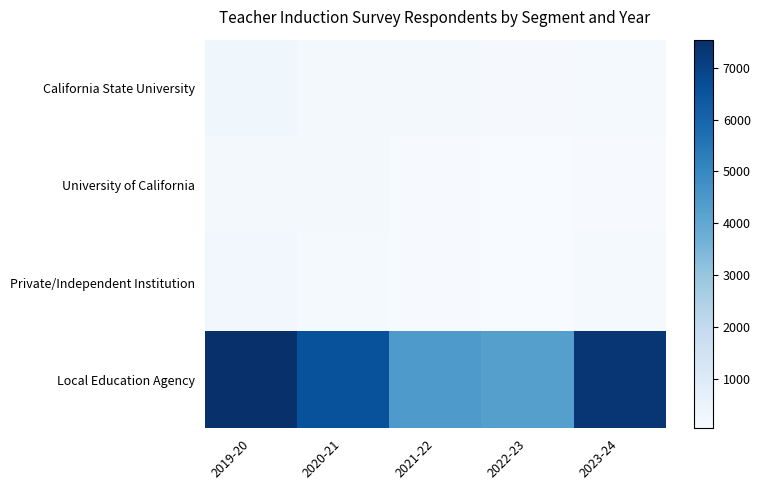

What is the total value across all series at 2022-23?

4524